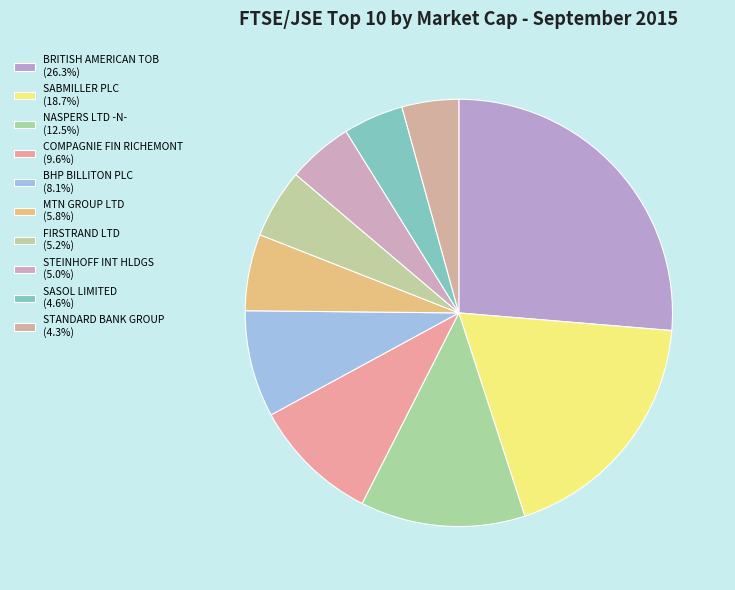

What is the total percentage of BRITISH AMERICAN TOB and MTN GROUP LTD?

32.1%